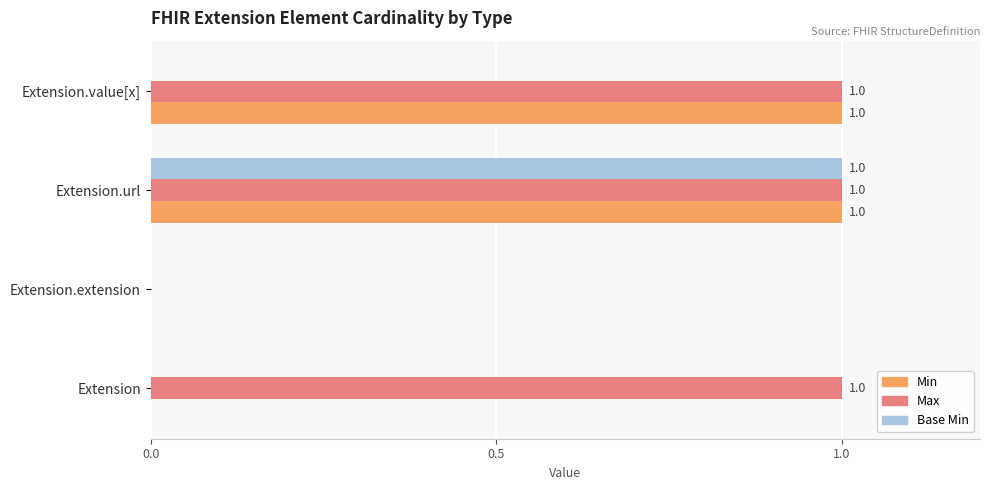

How many Max values are between 1 and 2?

3